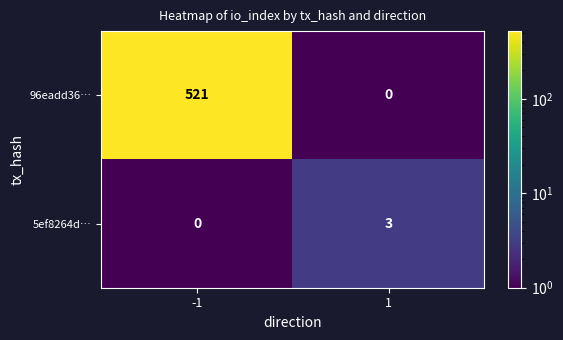

At how many categories does at least one series exceed 101?

1